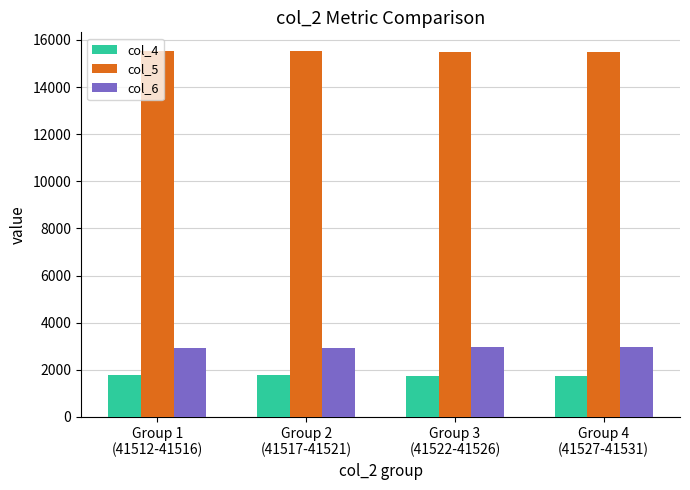

Is it true that col_6 equals 2956.4 at Group 4
(41527-41531)?

True